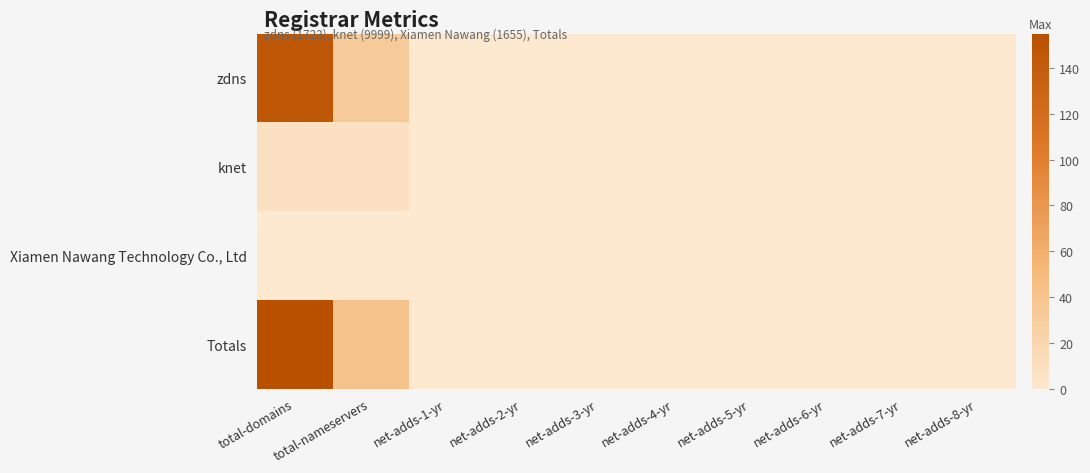

Reading left to right, what are all the values shown in this chart?

zdns: total-domains=146	total-nameservers=33	net-adds-1-yr=0	net-adds-2-yr=0	net-adds-3-yr=0	net-adds-4-yr=0	net-adds-5-yr=0	net-adds-6-yr=0	net-adds-7-yr=0	net-adds-8-yr=0
knet: total-domains=9	total-nameservers=8	net-adds-1-yr=0	net-adds-2-yr=0	net-adds-3-yr=0	net-adds-4-yr=0	net-adds-5-yr=0	net-adds-6-yr=0	net-adds-7-yr=0	net-adds-8-yr=0
Xiamen Nawang Technology Co., Ltd: total-domains=0	total-nameservers=0	net-adds-1-yr=0	net-adds-2-yr=0	net-adds-3-yr=0	net-adds-4-yr=0	net-adds-5-yr=0	net-adds-6-yr=0	net-adds-7-yr=0	net-adds-8-yr=0
Totals: total-domains=155	total-nameservers=41	net-adds-1-yr=0	net-adds-2-yr=0	net-adds-3-yr=0	net-adds-4-yr=0	net-adds-5-yr=0	net-adds-6-yr=0	net-adds-7-yr=0	net-adds-8-yr=0